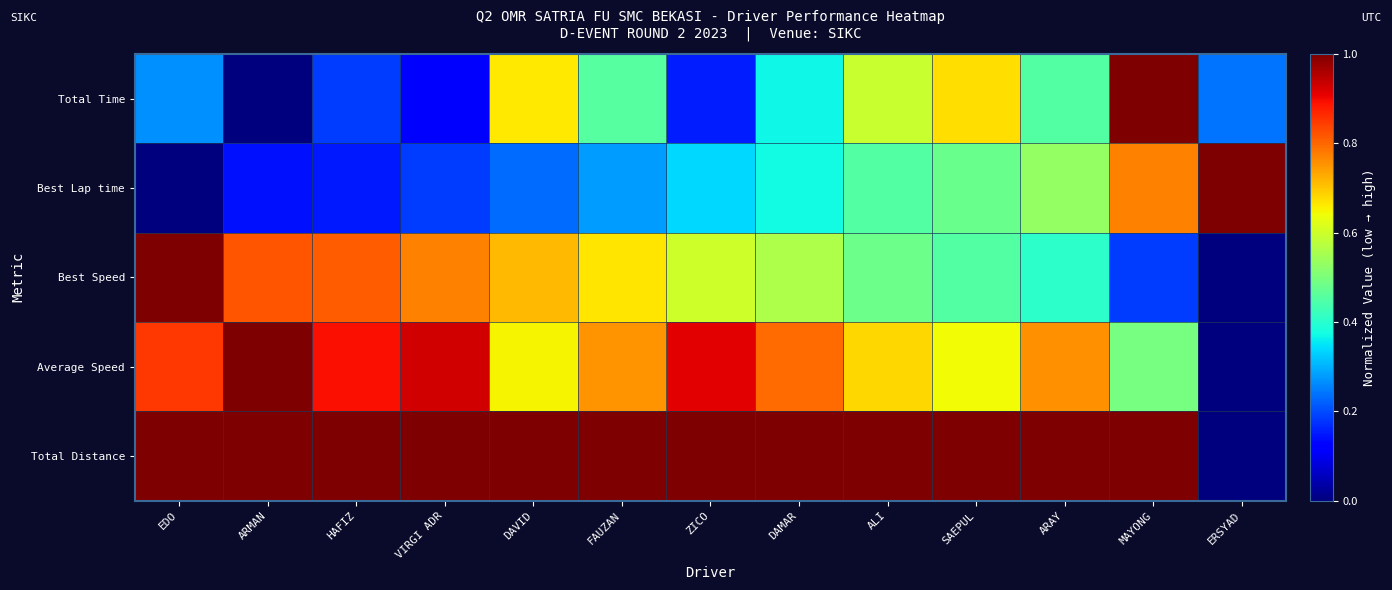

Reading left to right, extract all data points from this chart.

Total Time: EDO=0.3	ARMAN=0.0	HAFIZ=0.2	VIRGI ADR=0.1	DAVID=0.7	FAUZAN=0.5	ZICO=0.2	DAMAR=0.4	ALI=0.6	SAEPUL=0.7	ARAY=0.4	MAYONG=1.0	ERSYAD=0.2
Best Lap time: EDO=0.0	ARMAN=0.1	HAFIZ=0.2	VIRGI ADR=0.2	DAVID=0.2	FAUZAN=0.3	ZICO=0.3	DAMAR=0.4	ALI=0.5	SAEPUL=0.5	ARAY=0.5	MAYONG=0.8	ERSYAD=1.0
Best Speed: EDO=1.0	ARMAN=0.8	HAFIZ=0.8	VIRGI ADR=0.8	DAVID=0.7	FAUZAN=0.7	ZICO=0.6	DAMAR=0.6	ALI=0.5	SAEPUL=0.5	ARAY=0.4	MAYONG=0.2	ERSYAD=0.0
Average Speed: EDO=0.8	ARMAN=1.0	HAFIZ=0.9	VIRGI ADR=0.9	DAVID=0.6	FAUZAN=0.8	ZICO=0.9	DAMAR=0.8	ALI=0.7	SAEPUL=0.6	ARAY=0.8	MAYONG=0.5	ERSYAD=0.0
Total Distance: EDO=1.0	ARMAN=1.0	HAFIZ=1.0	VIRGI ADR=1.0	DAVID=1.0	FAUZAN=1.0	ZICO=1.0	DAMAR=1.0	ALI=1.0	SAEPUL=1.0	ARAY=1.0	MAYONG=1.0	ERSYAD=0.0